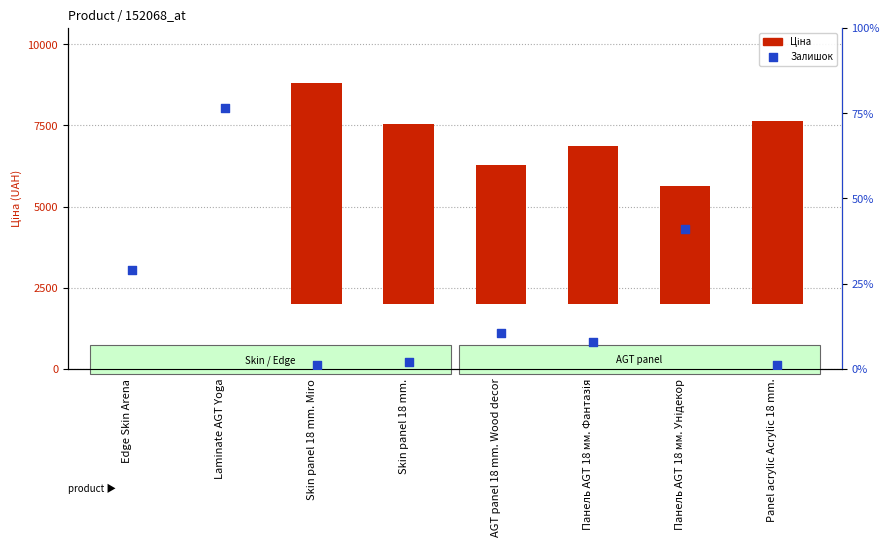

Which series has the largest total across all categories?

Ціна